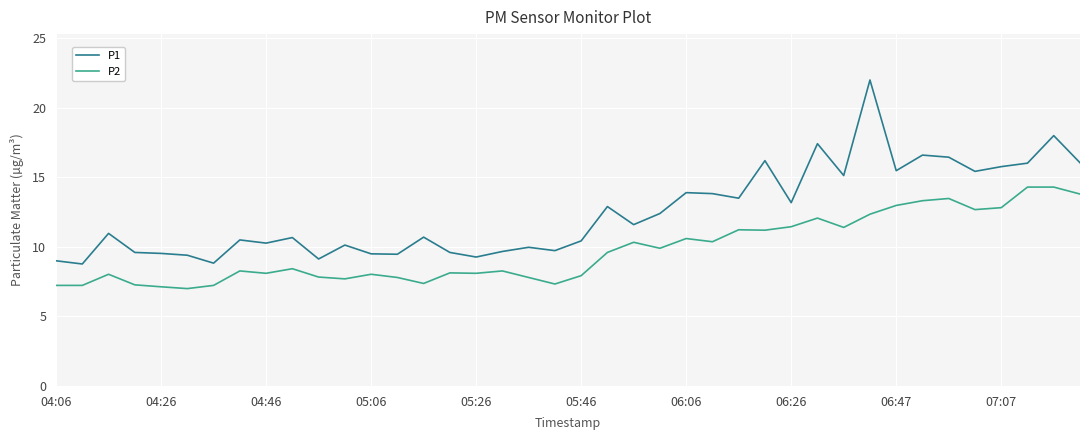

At how many categories does at least one series exceed 20?

1